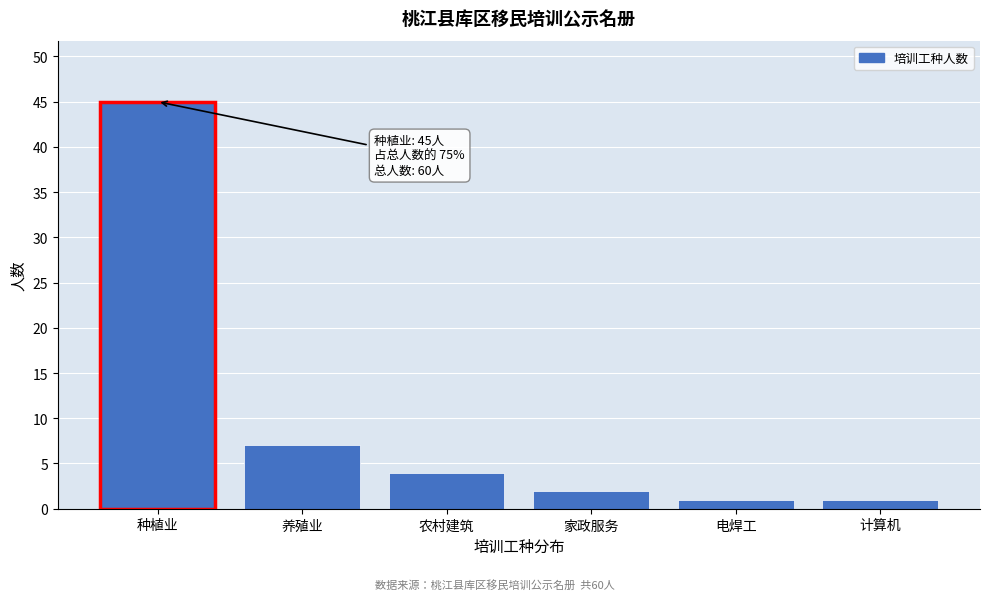

Reading right to left, extract all data points from this chart.

计算机=1	电焊工=1	家政服务=2	农村建筑=4	养殖业=7	种植业=45